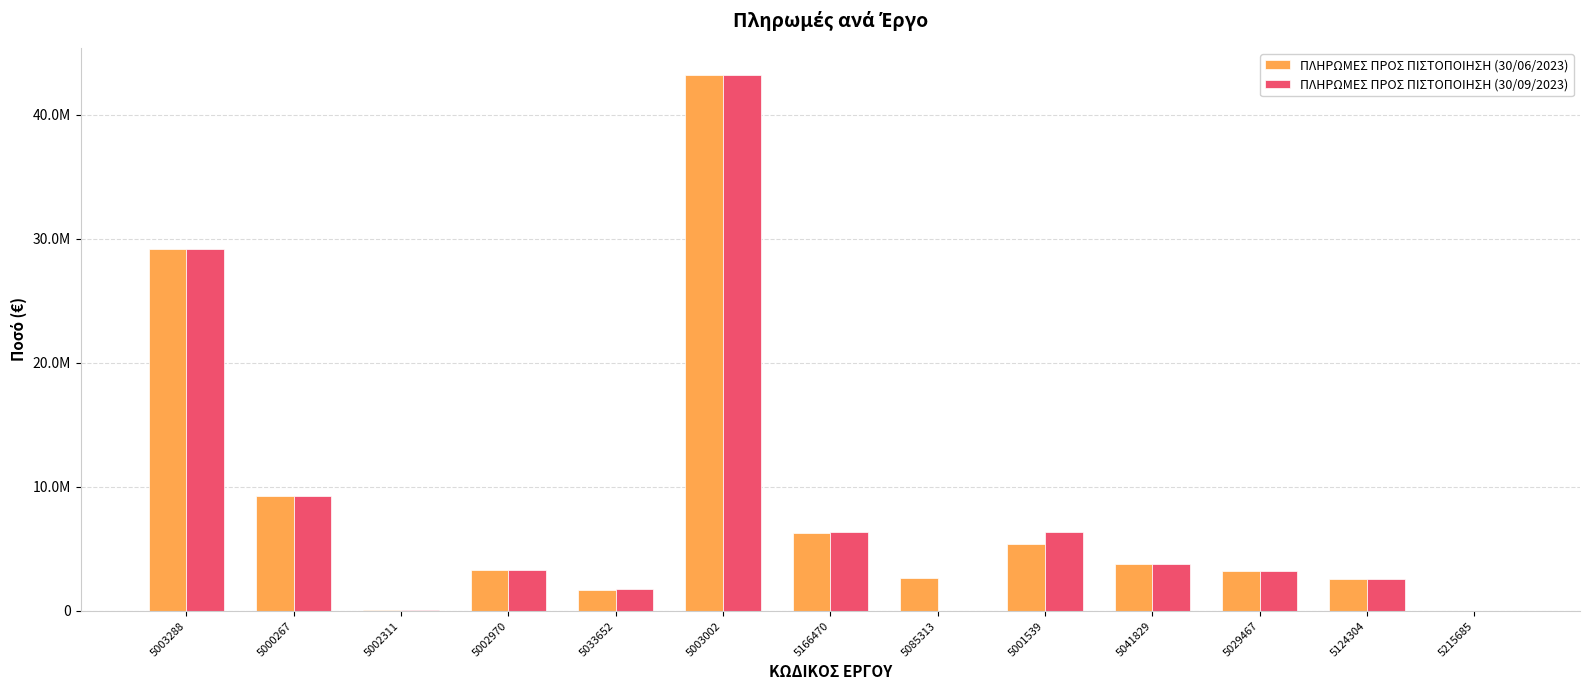

At which label does ΠΛΗΡΩΜΕΣ ΠΡΟΣ ΠΙΣΤΟΠΟΙΗΣΗ (30/06/2023) first exceed 3263168?

5003288